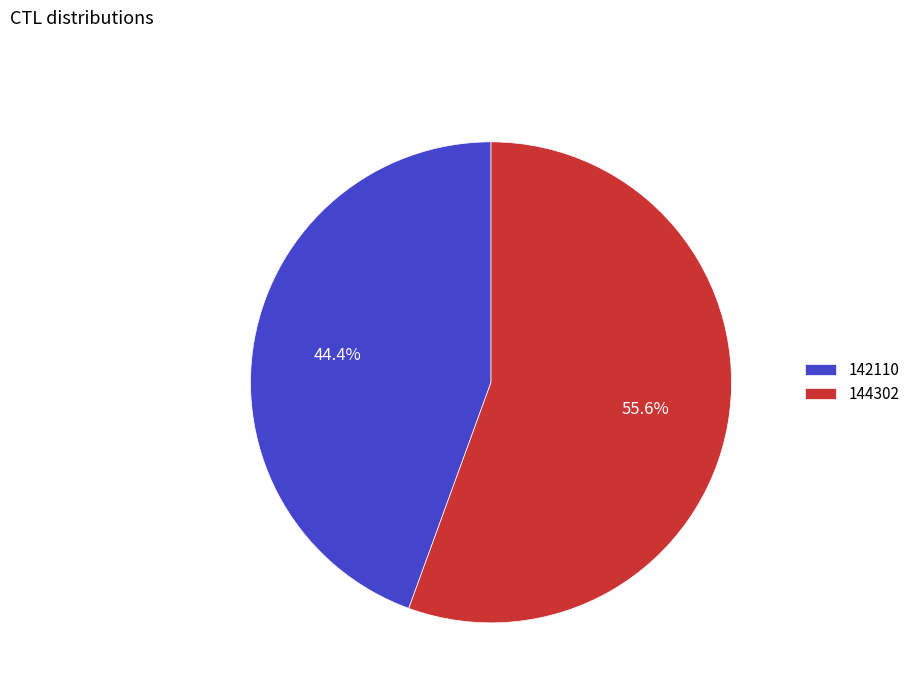

To the nearest percent, what is the difference between the 144302 and 142110 slice percentages?

11%